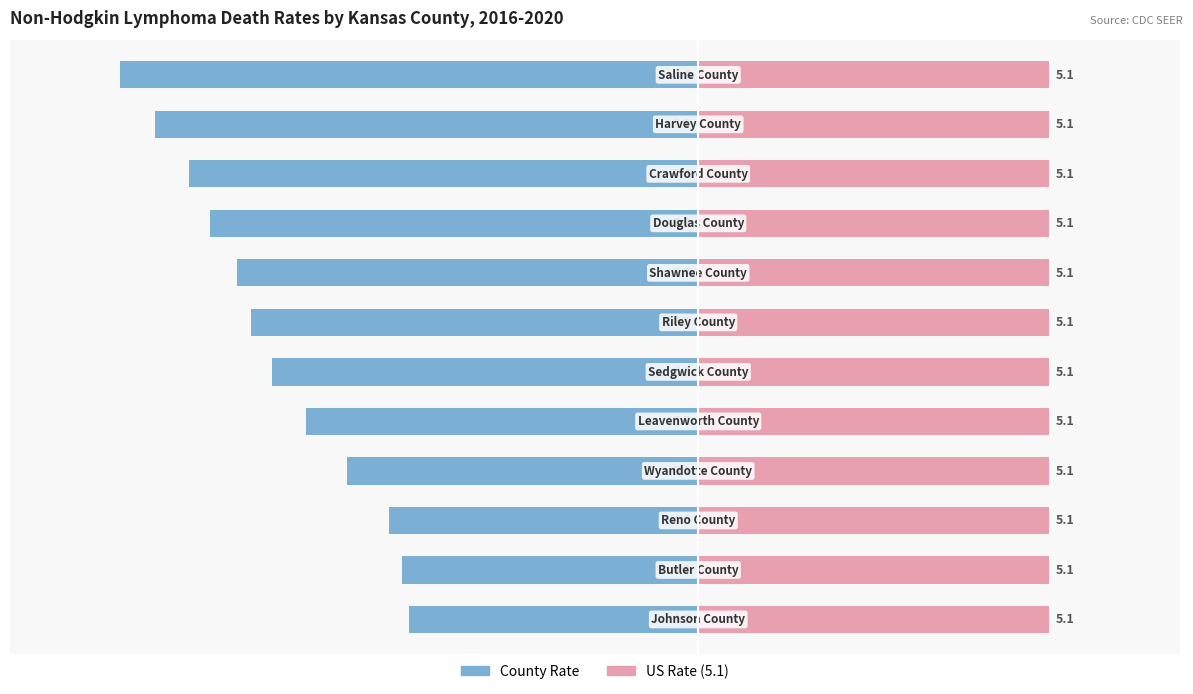

The value of County Rate at 2 is -8.1. True or false?

False